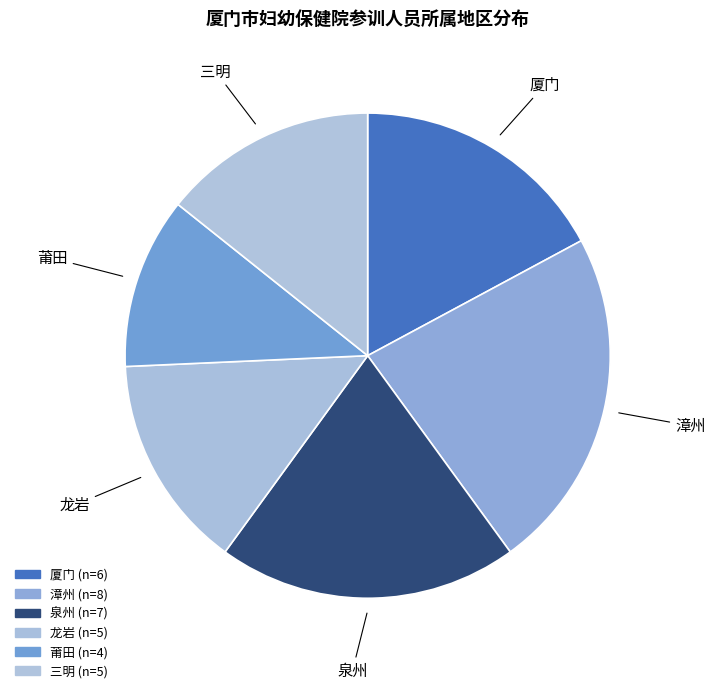

Between 厦门 and 泉州, which is larger?

泉州